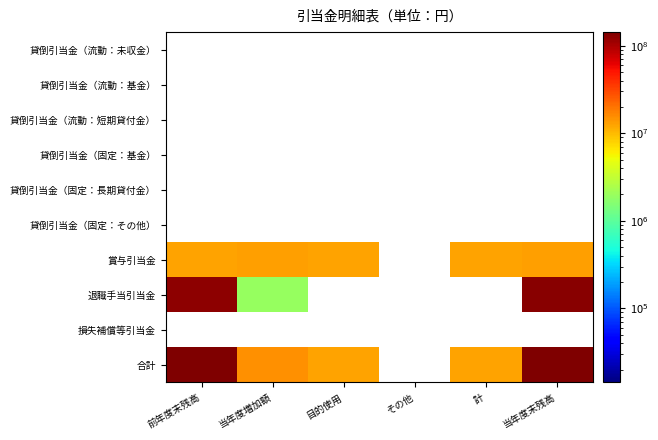

Which series has the largest total across all categories?

合計